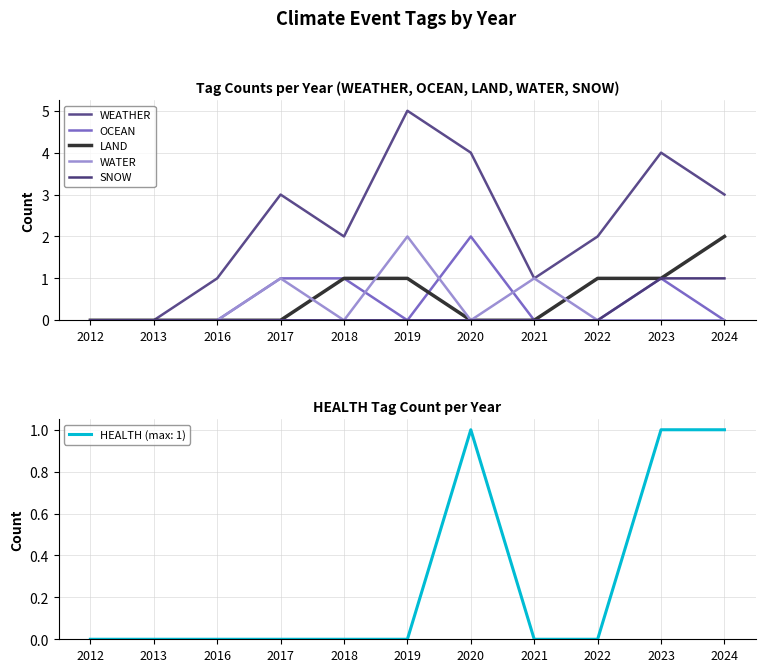

Where is WATER nearest to the value 1?

2017